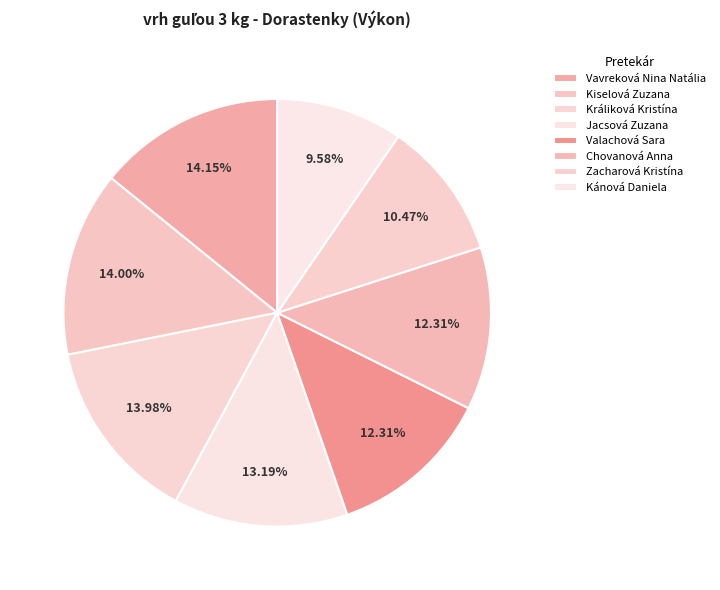

How much of the chart is everything except Zacharová Kristína?

89.5%